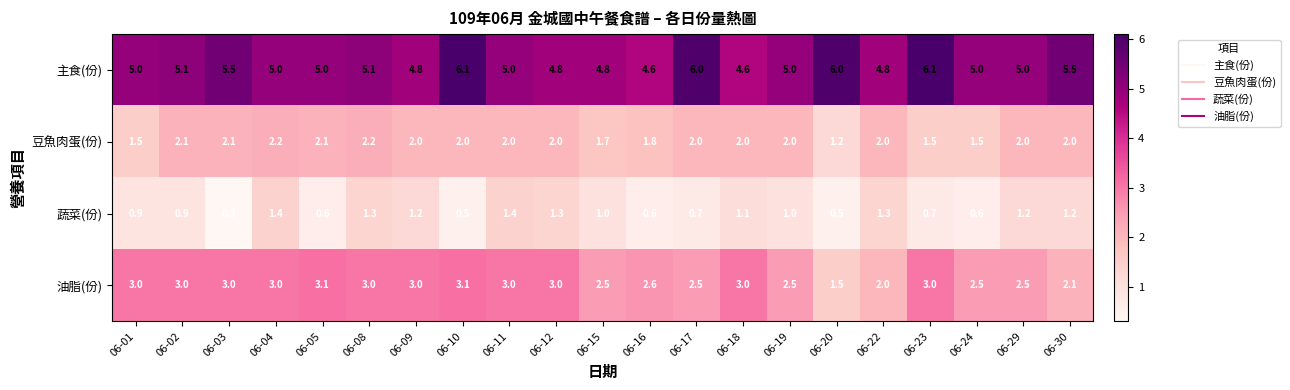

At which category is the sum across all series the highest?

06-10